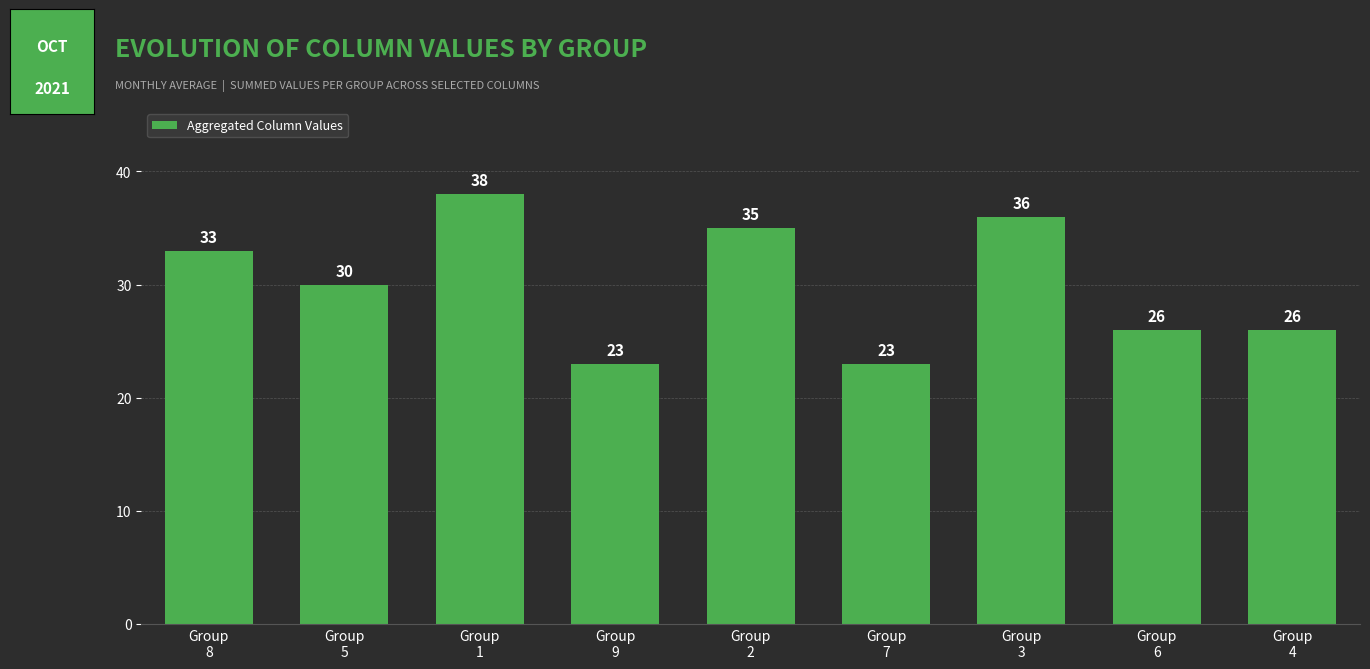

What is the minimum value shown in the chart?

23